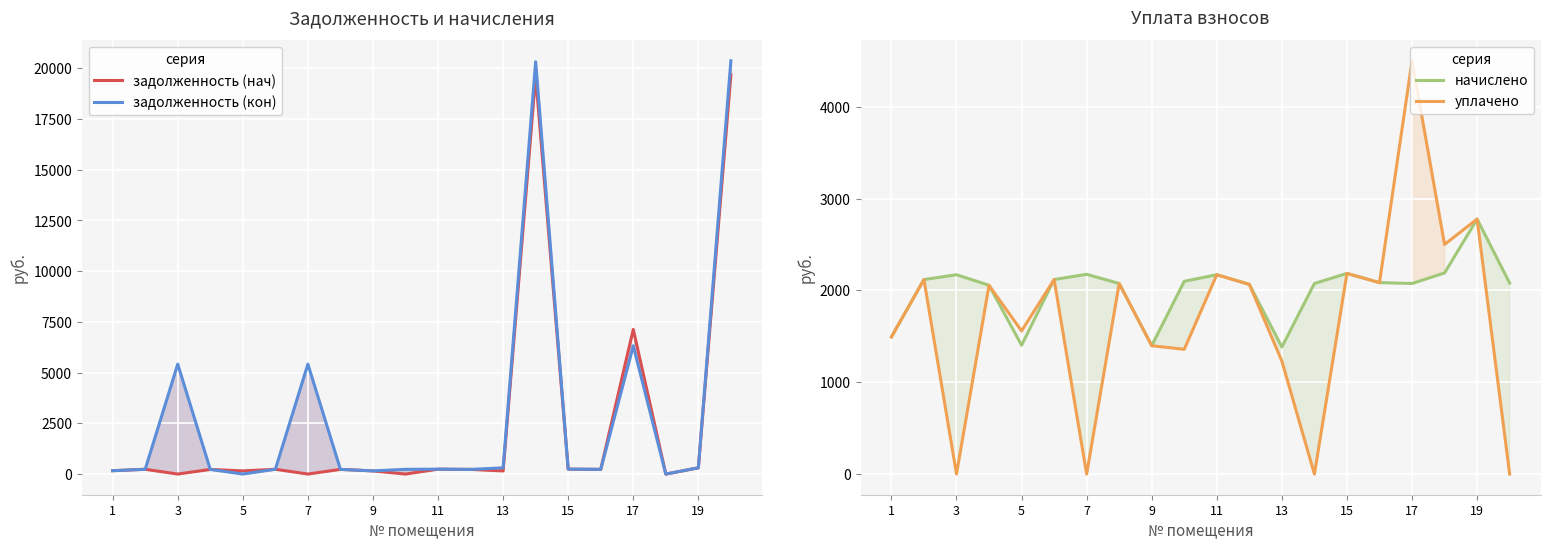

What is the minimum value for начислено?

1383.3